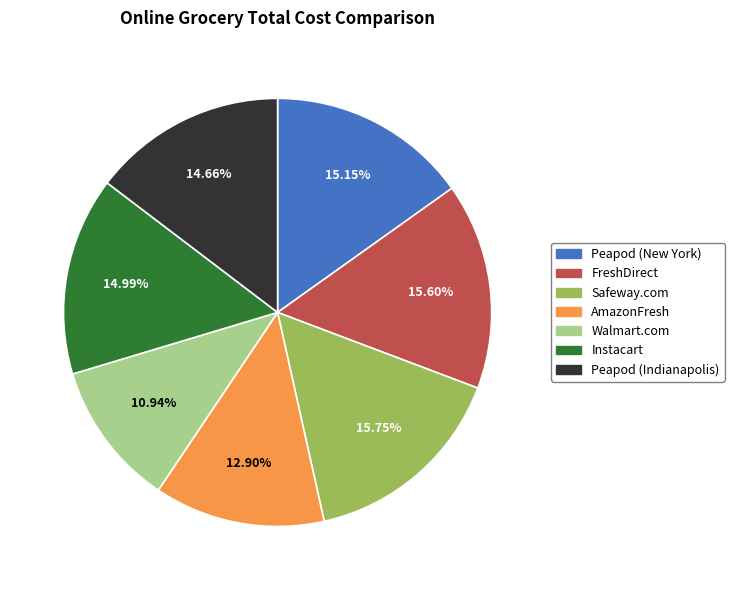

Does any single category account for the majority?

No